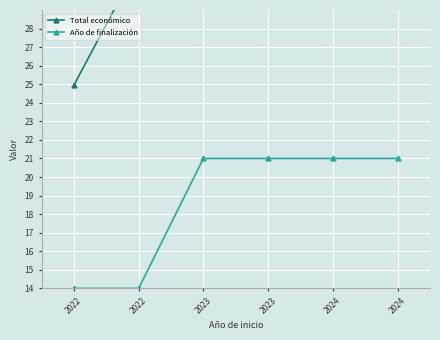

Which series changed the most between 2022 and 2023?

Total económico